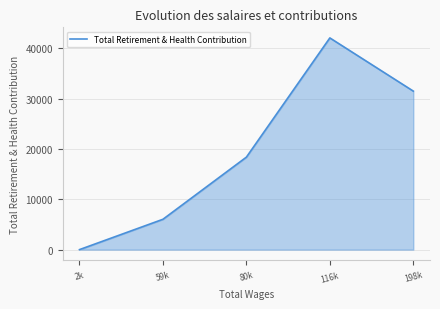

Where is the data nearest to the value 21013?

80k